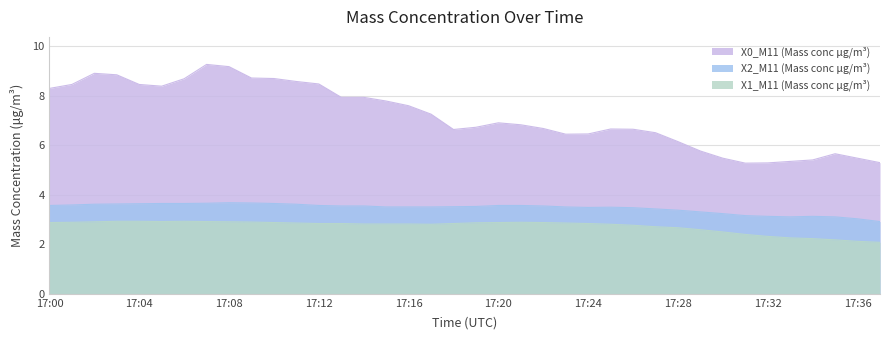

What is the total value across all series at 17:13?

14.3